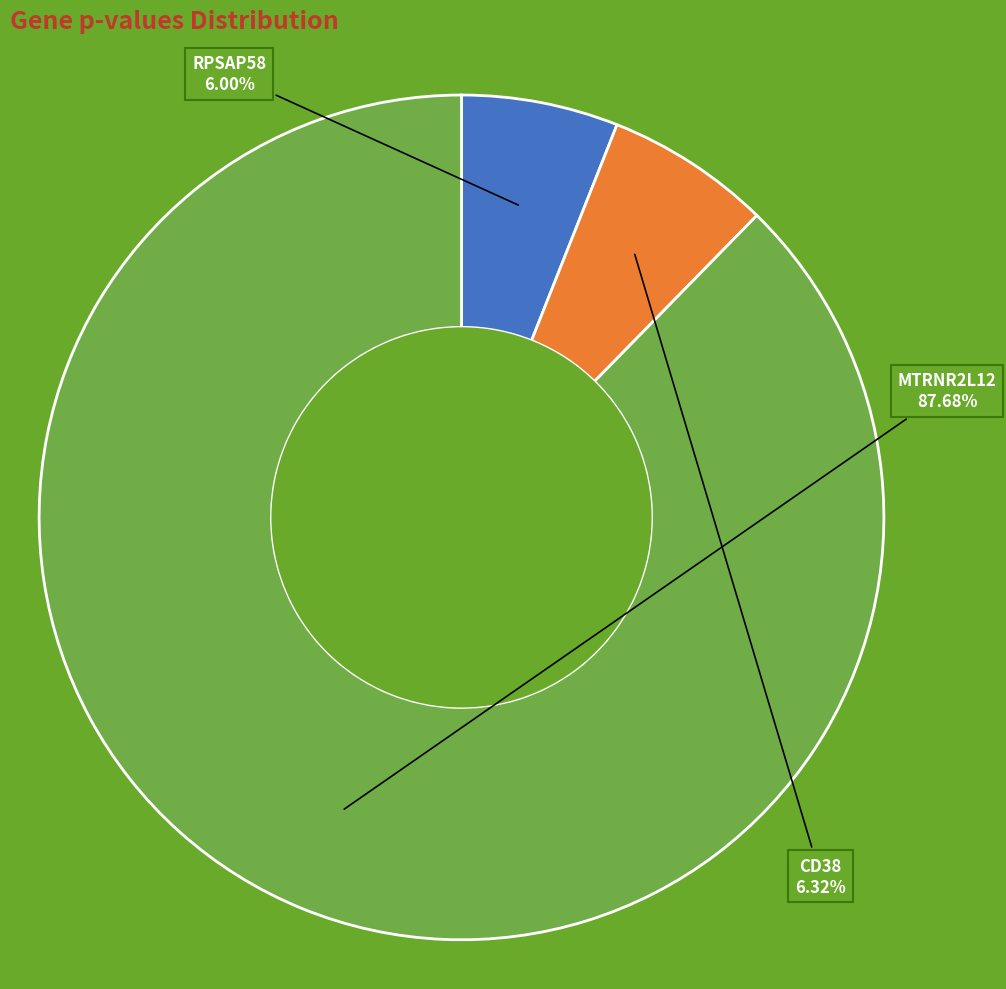

To the nearest percent, what is the average slice percentage?

33%